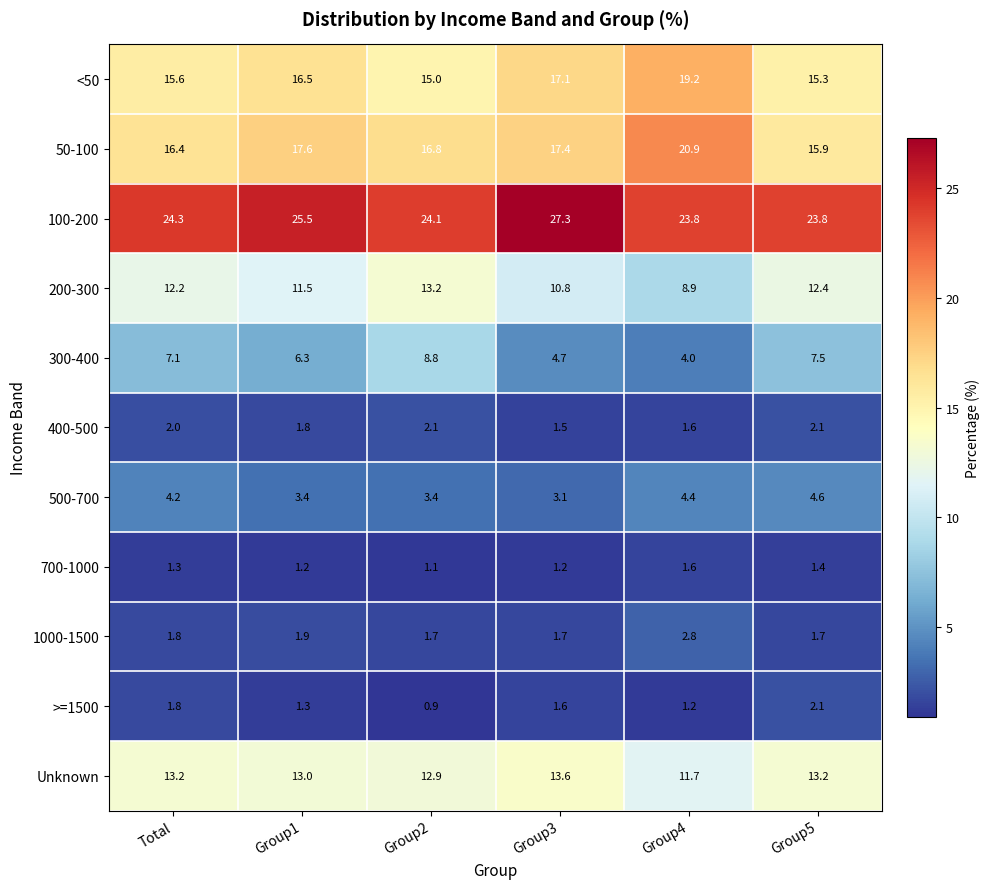

Which series has the largest range (max minus min)?

50-100